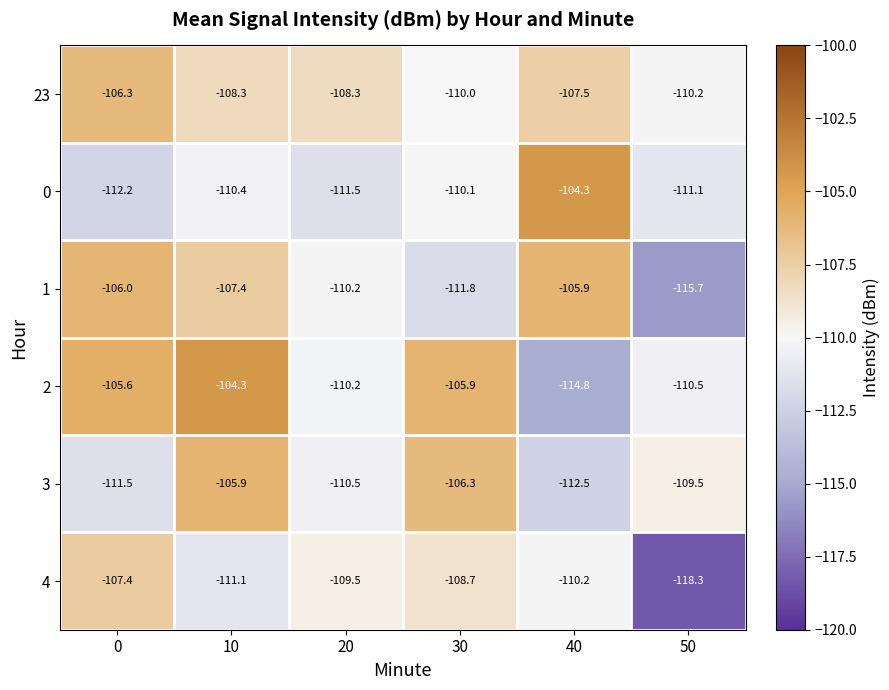

List the labels in order of 2 value, smallest first.

40, 50, 20, 30, 0, 10